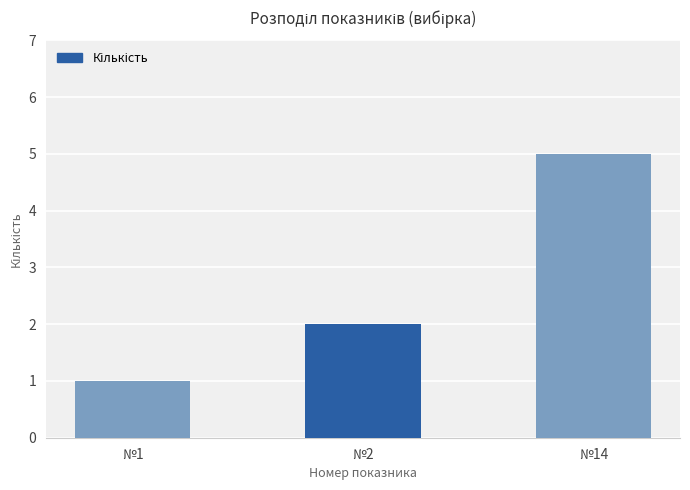

How many bars are there in total?

3